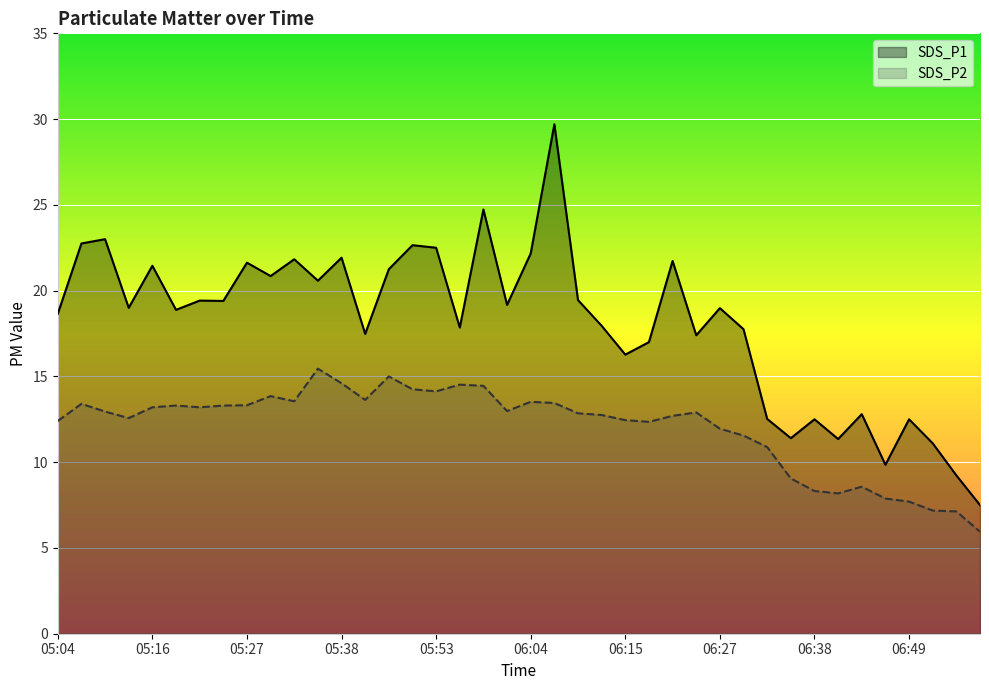

What is the maximum value shown in the chart?

29.7